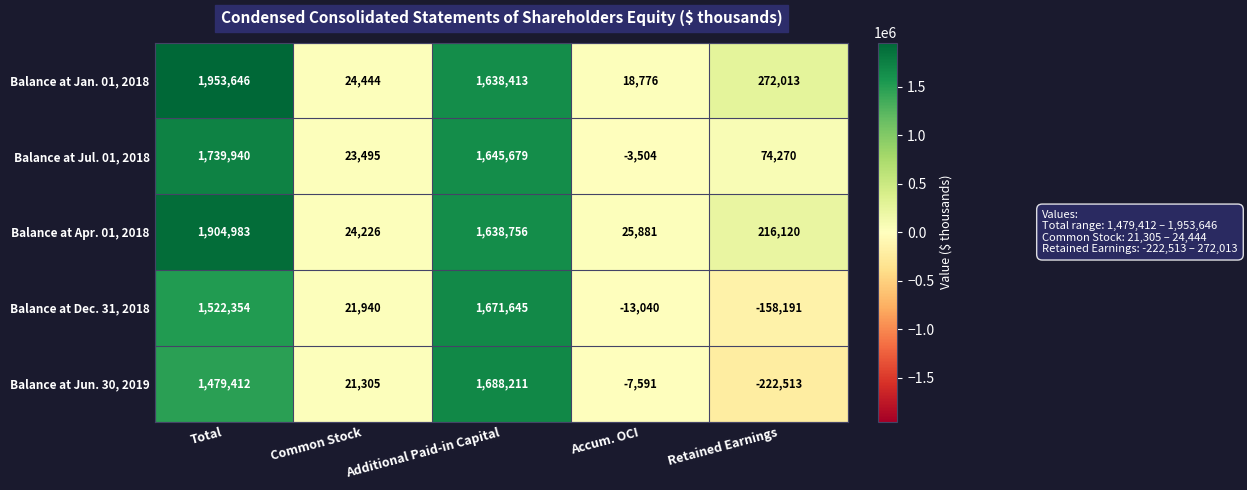

Which series has the largest total across all categories?

Balance at Jan. 01, 2018